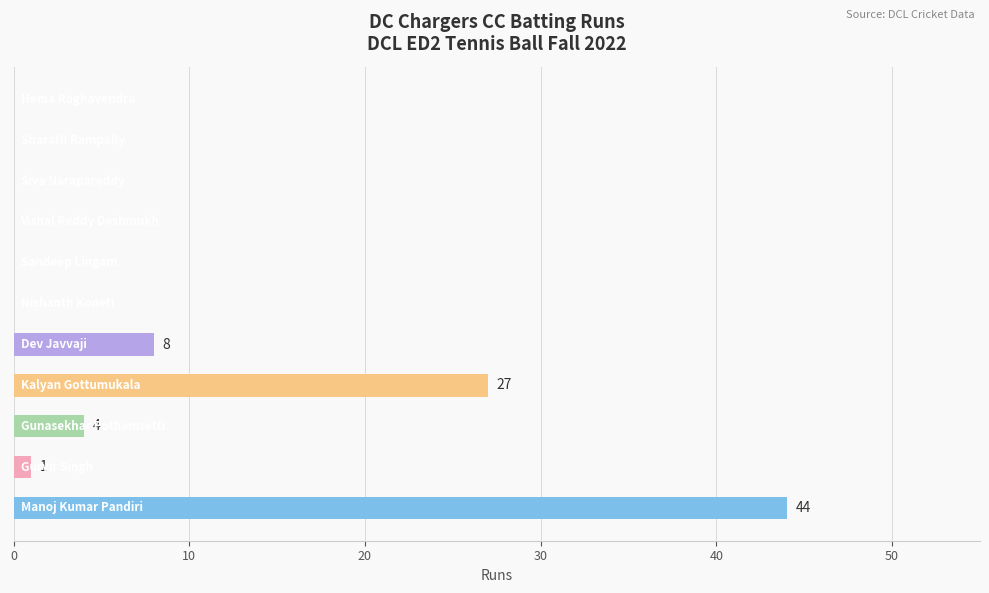

What is the sum of all values?

84